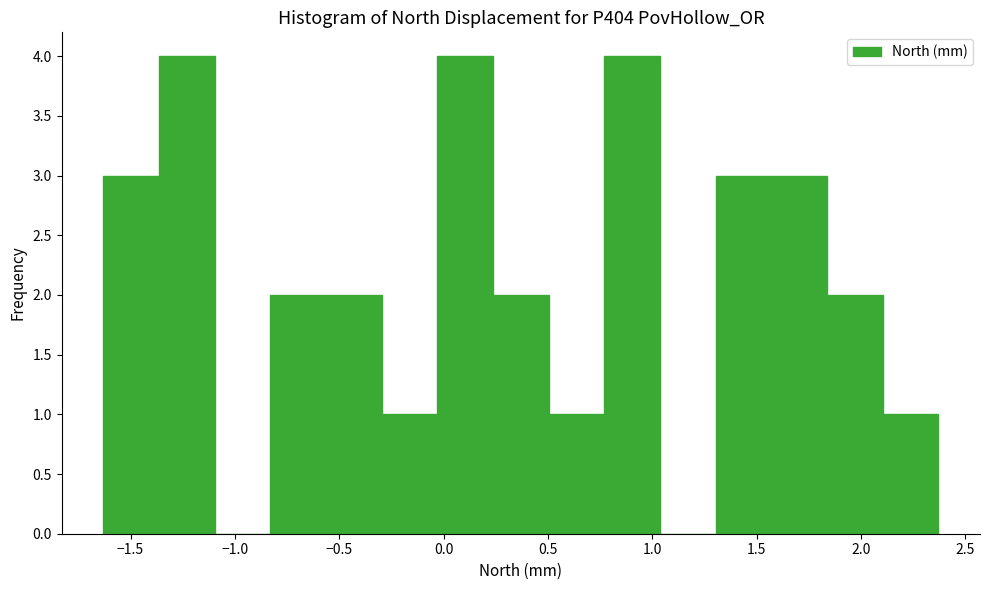

Reading left to right, transcribe this chart: for each bar, give the range it covers on the x-axis and its height. Neither the bar edges nor the heights are printed on the chart, so give them approximately, as read against the axes.

-1.65 to -1.35: 3
-1.35 to -1.10: 4
-1.10 to -0.85: 0
-0.85 to -0.55: 2
-0.55 to -0.30: 2
-0.30 to -0.05: 1
-0.05 to 0.25: 4
0.25 to 0.50: 2
0.50 to 0.75: 1
0.75 to 1.05: 4
1.05 to 1.30: 0
1.30 to 1.55: 3
1.55 to 1.85: 3
1.85 to 2.10: 2
2.10 to 2.35: 1